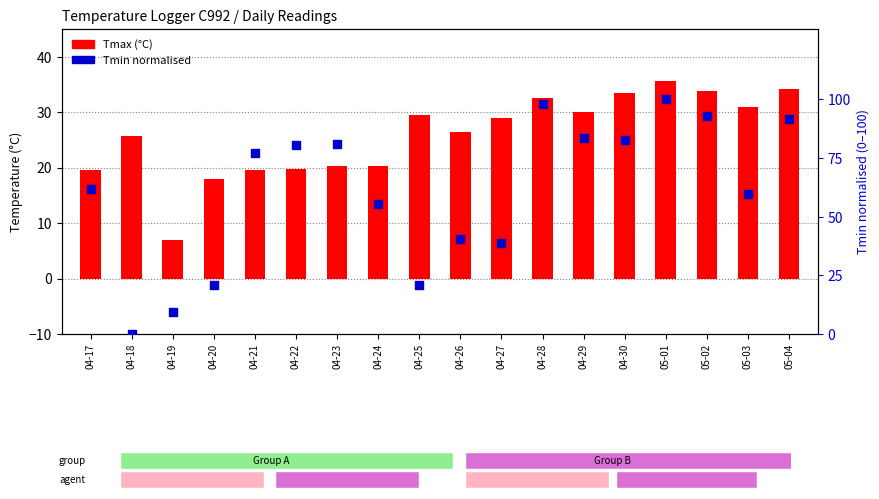

Which series has the largest total across all categories?

Tmin (norm)